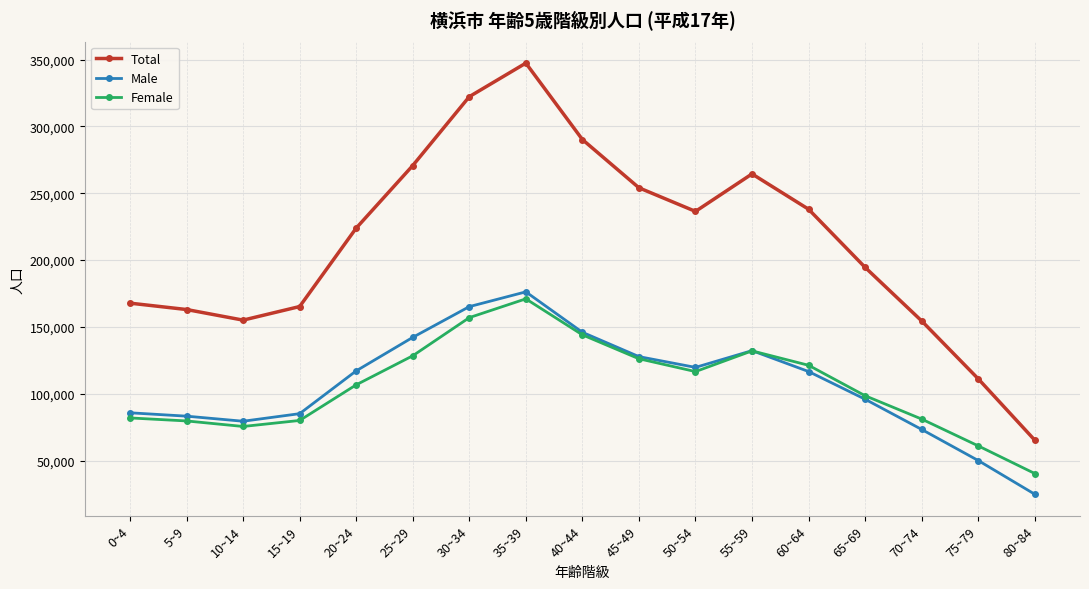

What position from the right is 45~49?

8